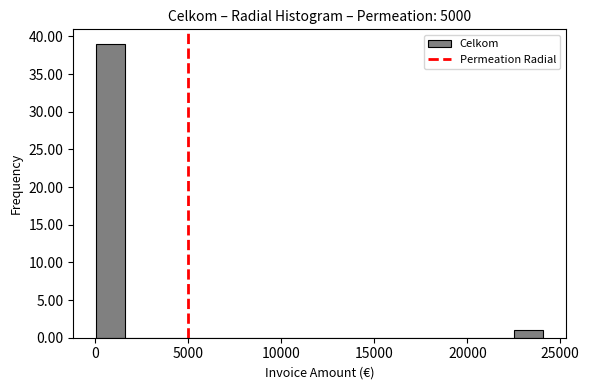

Around what value on the x-axis is the tallest bar? Give the approximate position of its centre, as read against the axis.

1000